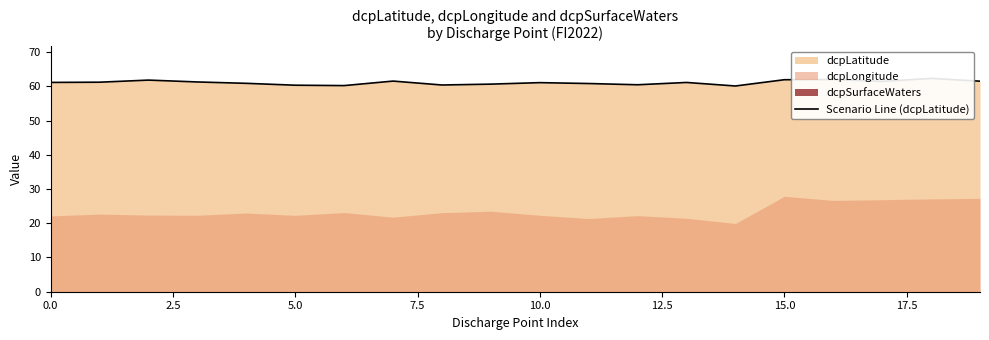

What is the value of the 9th point from the left?

60.4